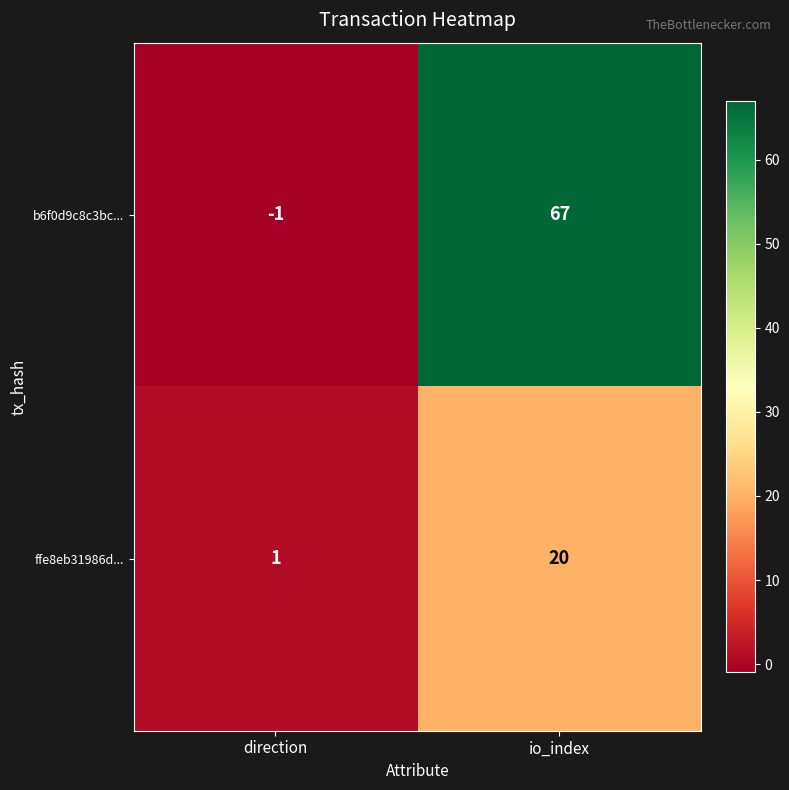

How many negative values does the b6f0d9c8c3bc... series have?

1